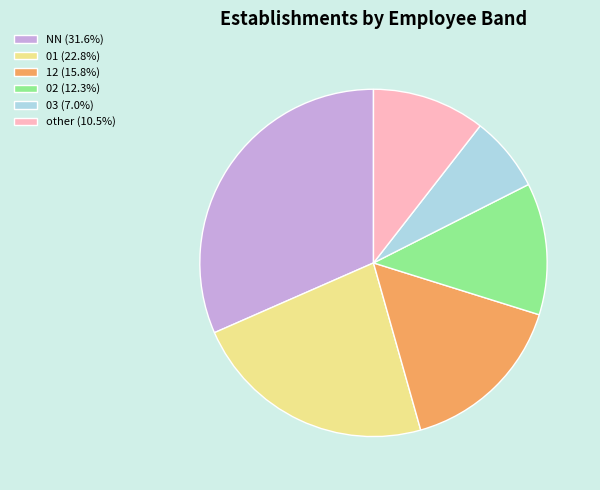

How many segments does this pie chart have?

6